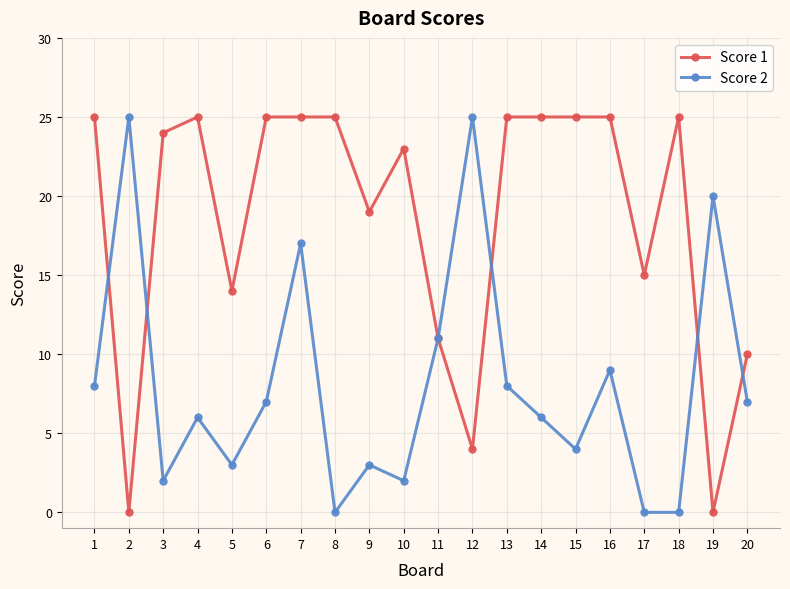

The Score 1 series shows 14 at 7. True or false?

False